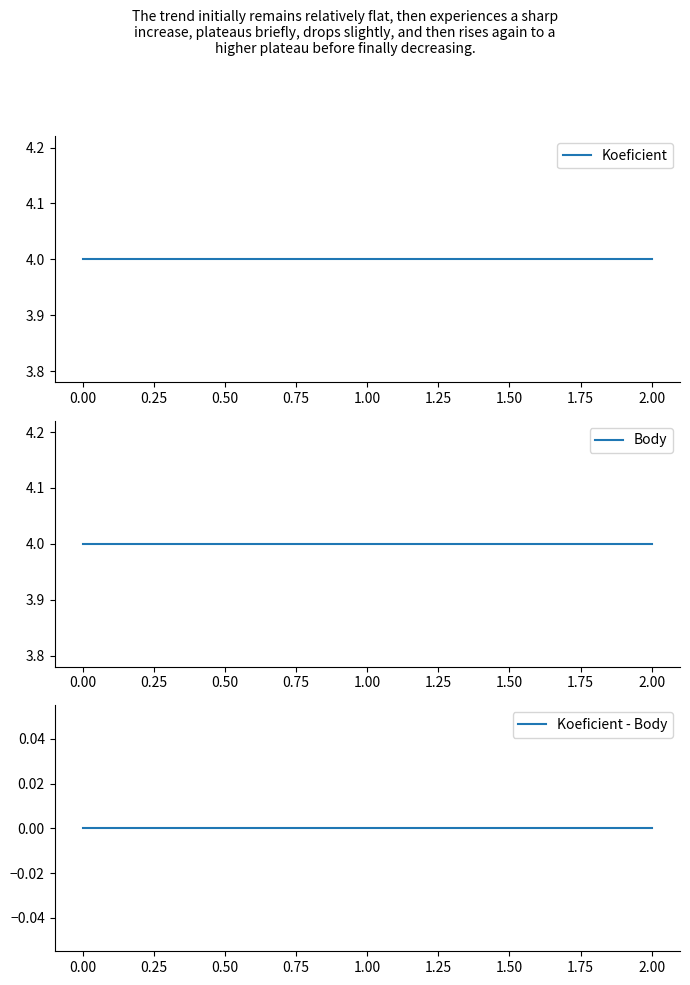

Which series has the widest spread of values?

Koeficient